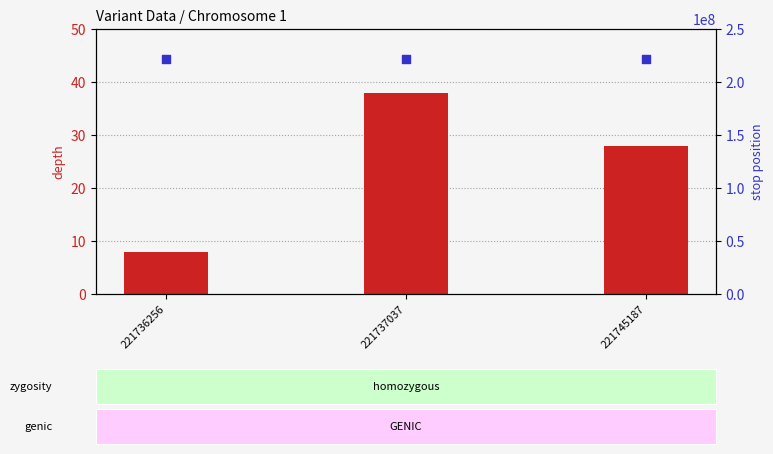

At how many categories does at least one series exceed 130173267?

3